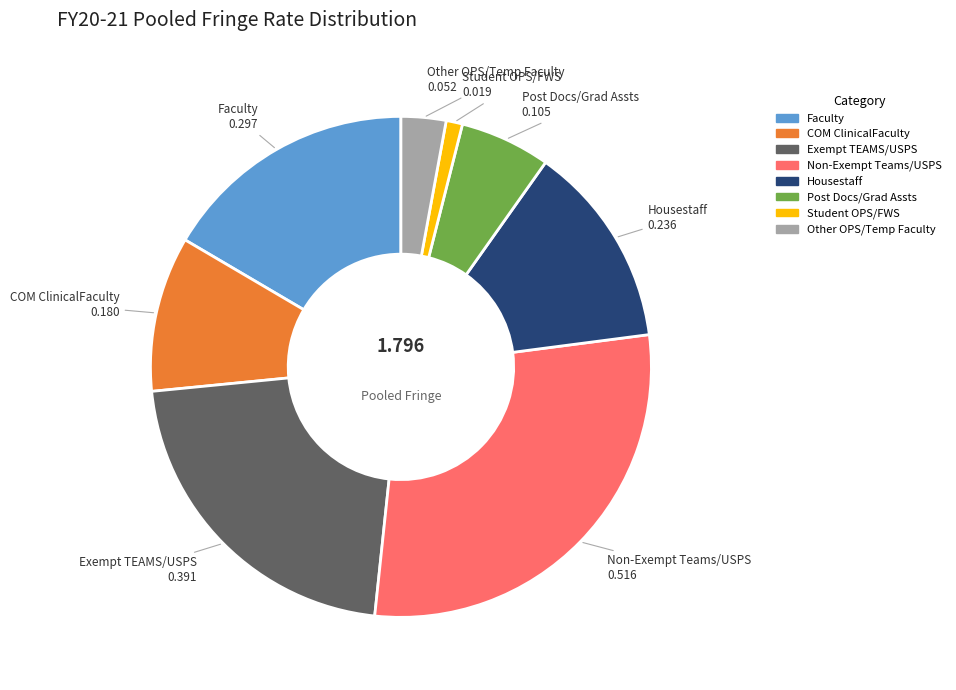

Between Other OPS/Temp Faculty and Student OPS/FWS, which is larger?

Other OPS/Temp Faculty